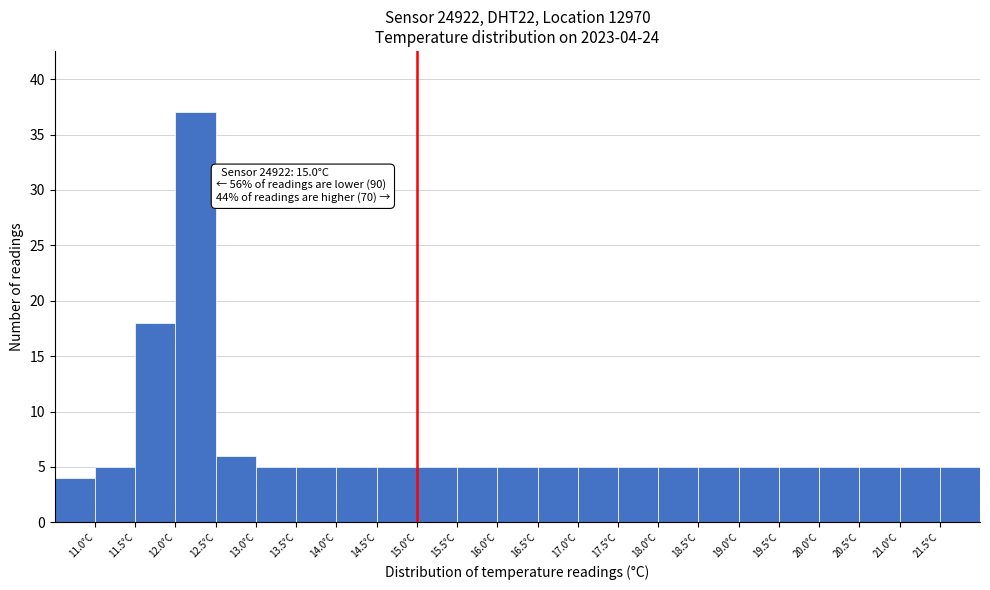

Over which range of the x-axis is the bar tallest?

12.0 to 12.5